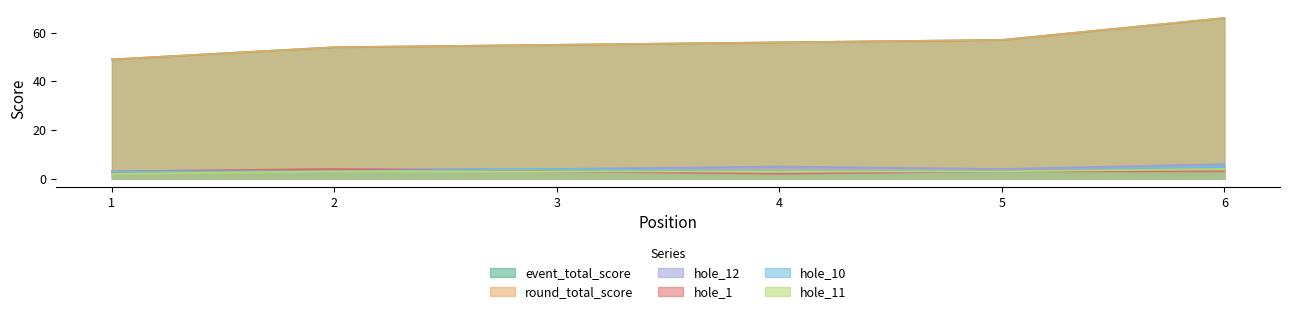

What is the total value across all series at 4?

125